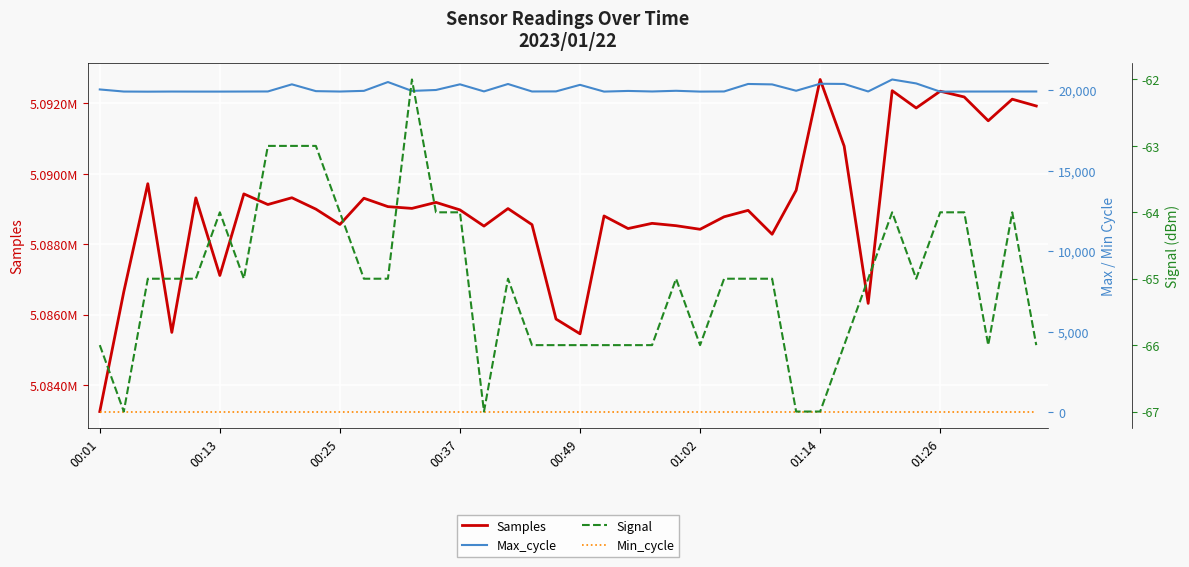

Which has a higher value, 16 or 12?

12